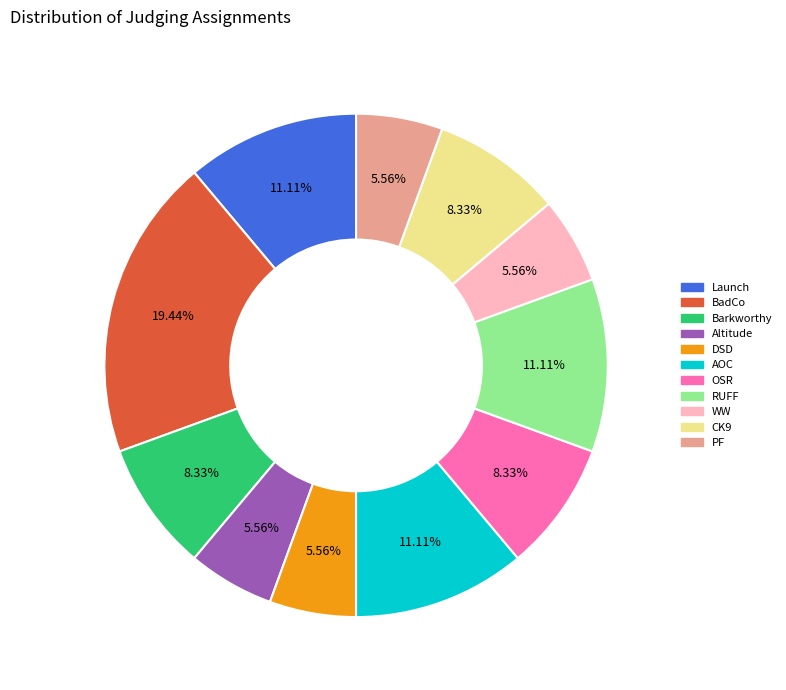

How many slices are in this pie chart?

11